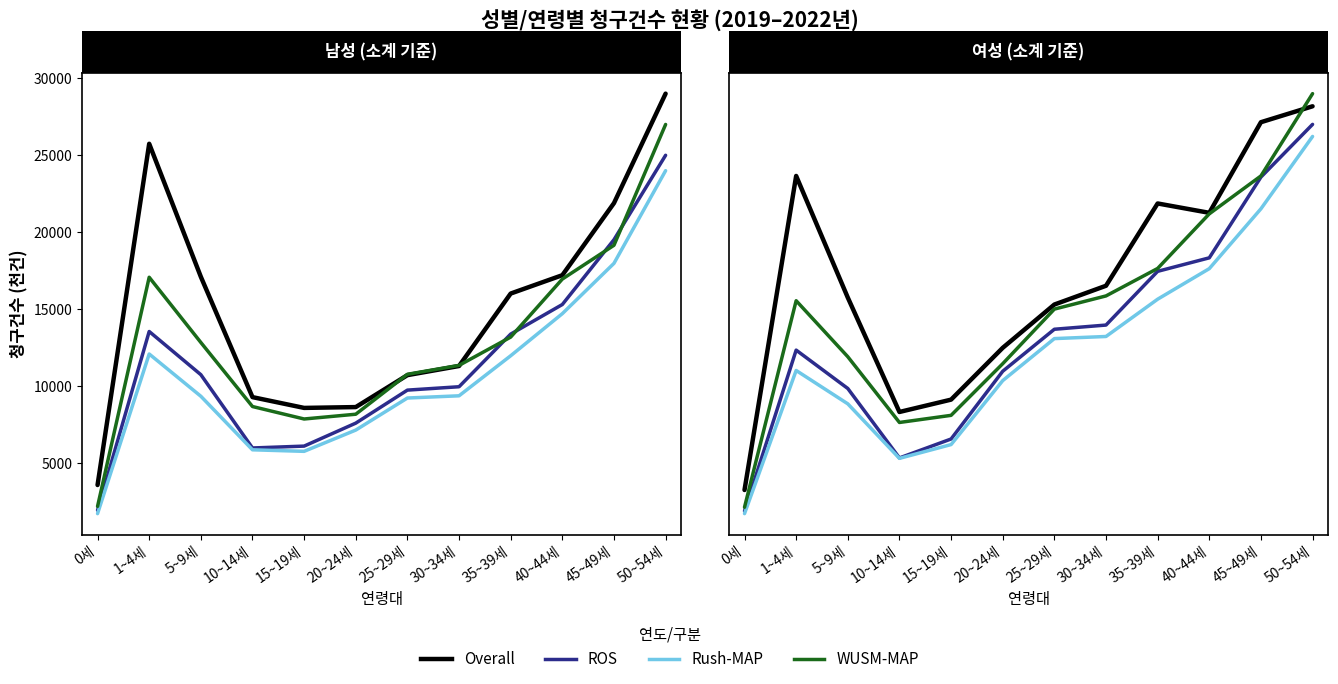

True or false: WUSM-MAP has a value of 20959 at 40~44세.

True